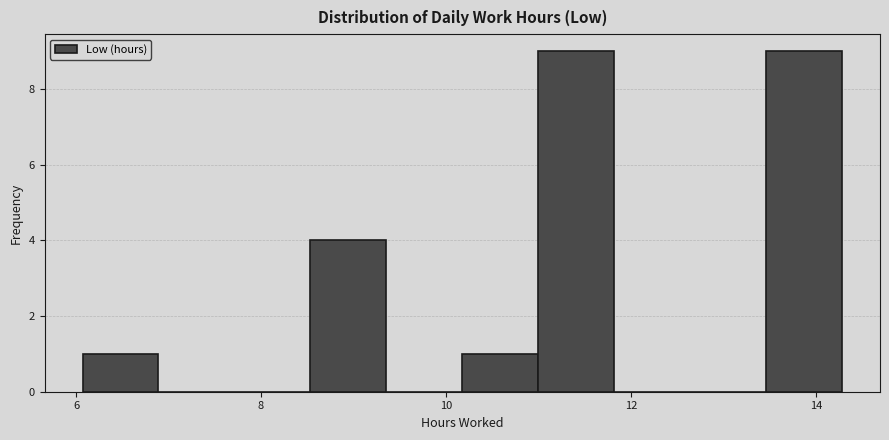

What is the height of the bar covering 11.0 to 11.8 on the x-axis? Neither the bar edges nor the heights are printed on the chart, so give them approximately, as read against the axes.

9